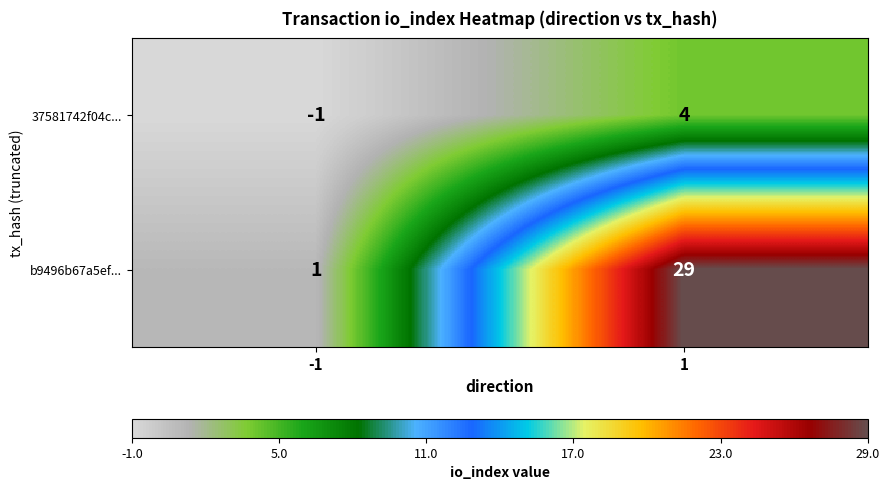

What is the difference between the 37581742f04c... values at -1 and 1?

5